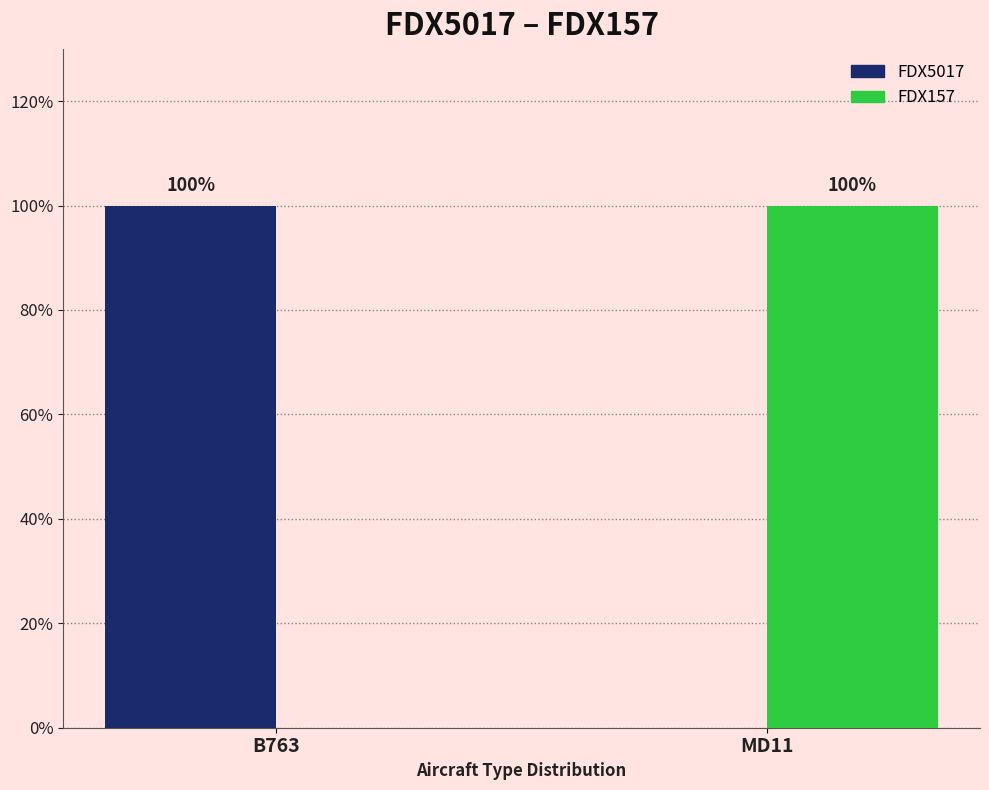

Reading left to right, extract all data points from this chart.

FDX5017: B763=1	MD11=0
FDX157: B763=0	MD11=1